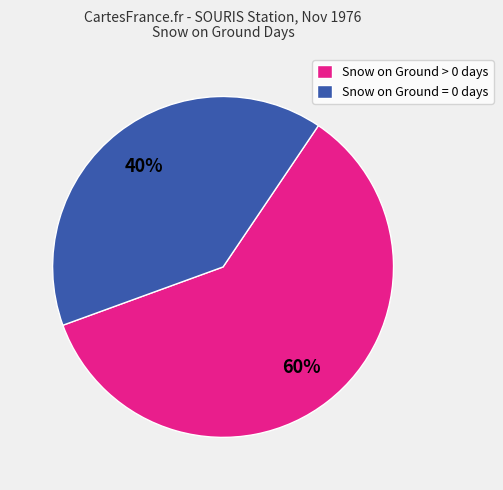

To the nearest percent, what is the average slice percentage?

50%